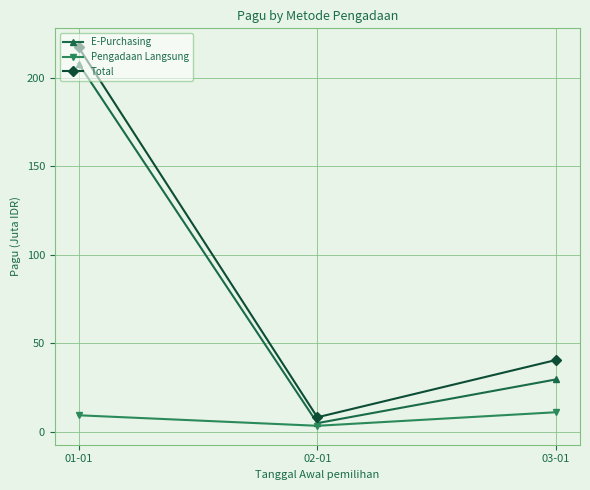

What is the value of the E-Purchasing point at the 2nd from the left?

4.8